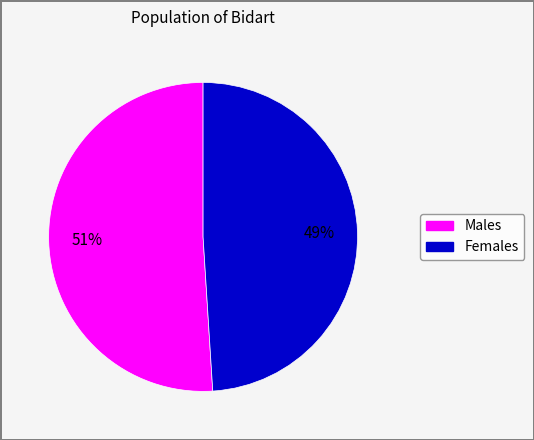

To the nearest percent, what is the difference between the largest and smallest slice percentages?

2%